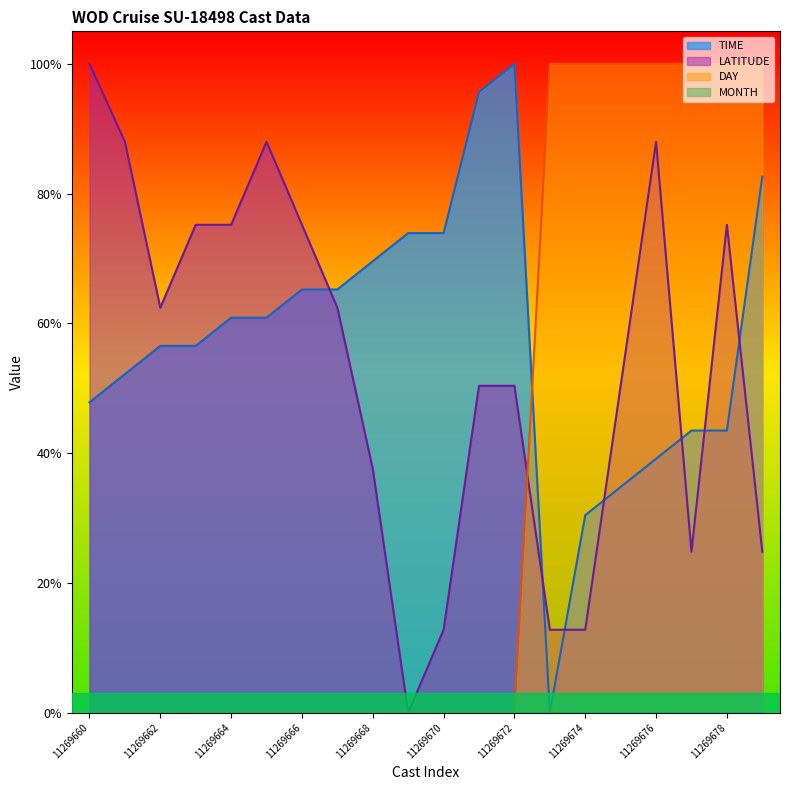

Between which two adjacent categories do LATITUDE and TIME first intersect?

11269666 and 11269667